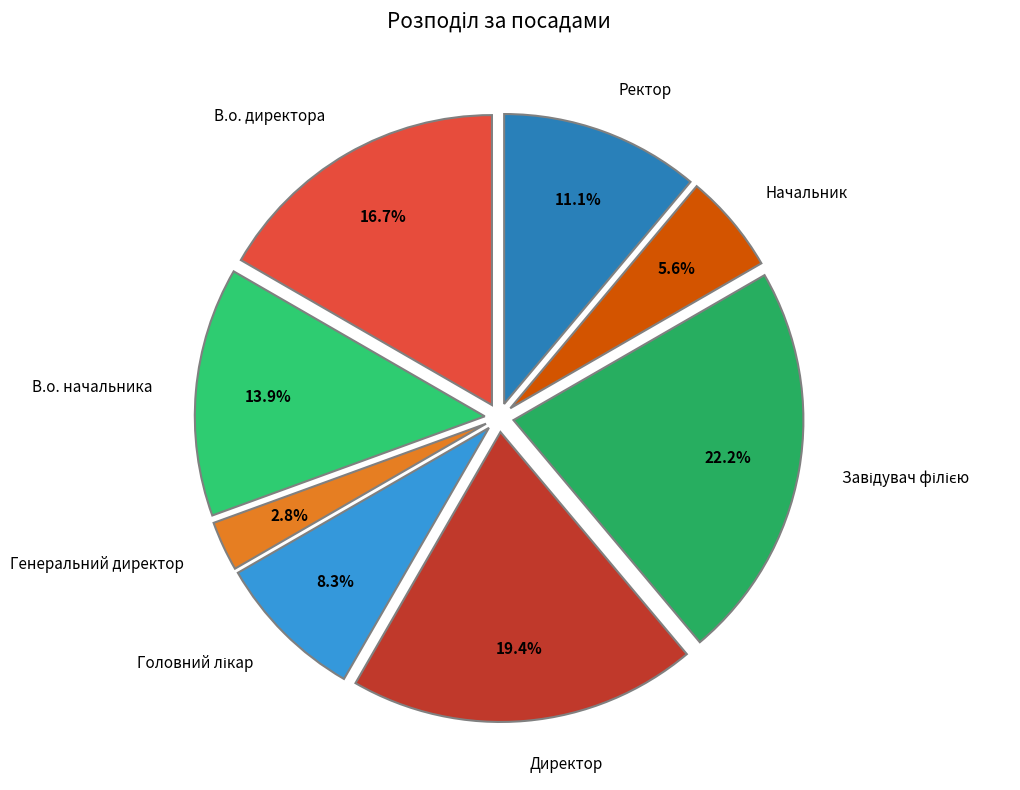

Combined, what portion of the pie is Ректор and Генеральний директор?

13.9%